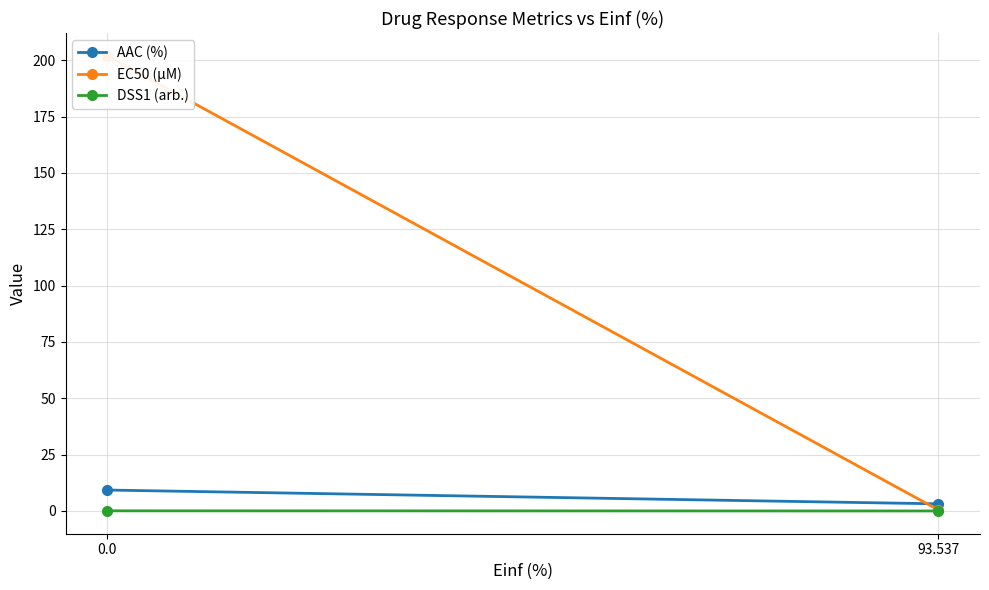

Between 0.0 and 93.537, which series saw the biggest shift?

EC50 (µM)